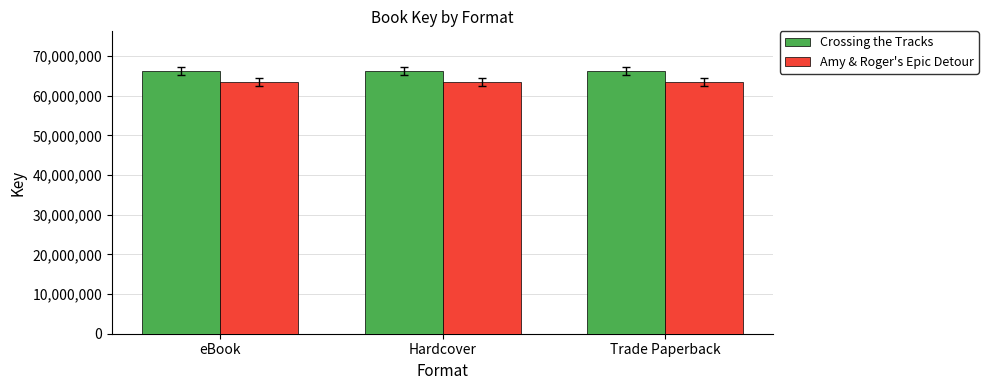

What is the maximum value for Crossing the Tracks?

66289494